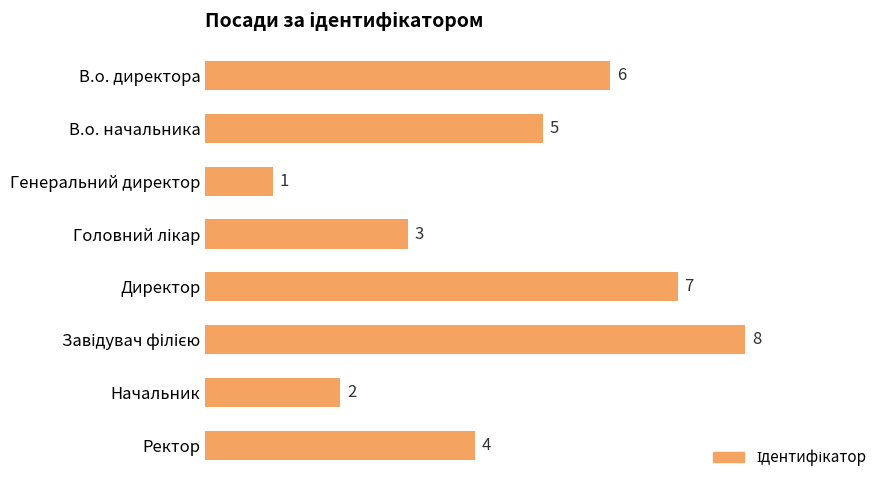

What is the label of the 7th bar from the top?

Начальник